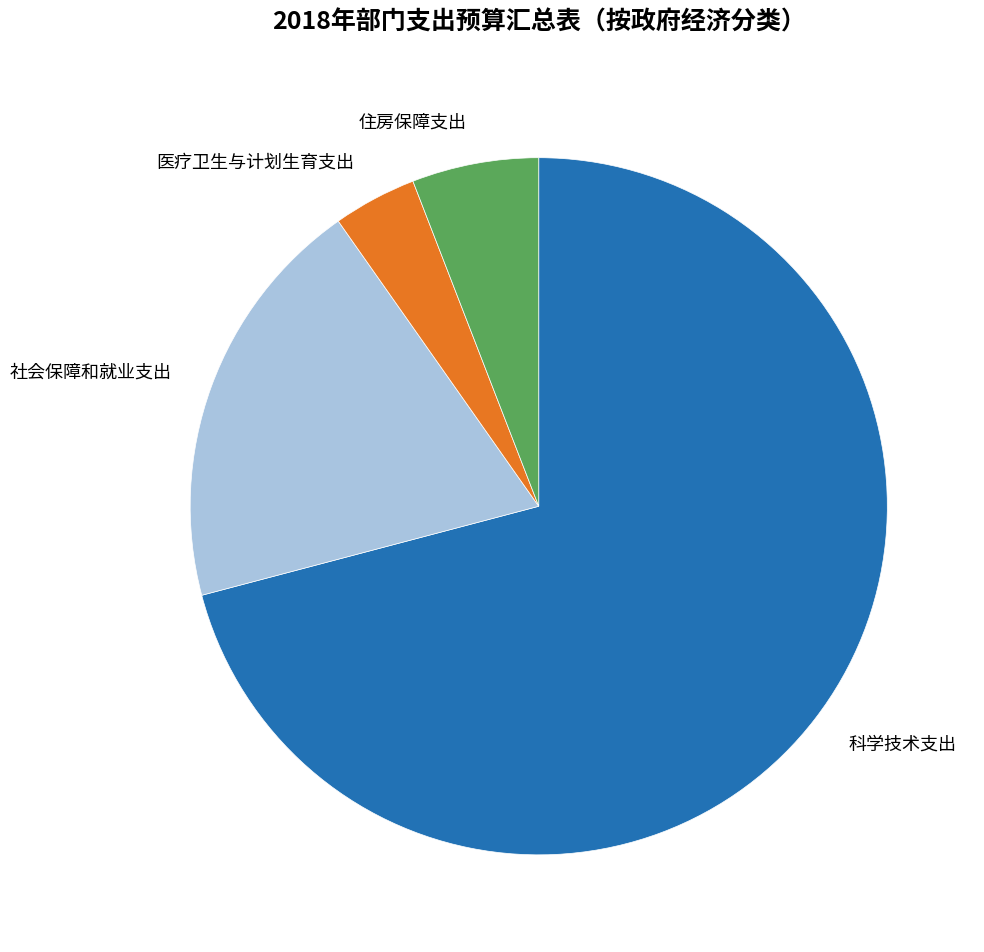

Combined, do 医疗卫生与计划生育支出 and 社会保障和就业支出 account for over 50%?

No